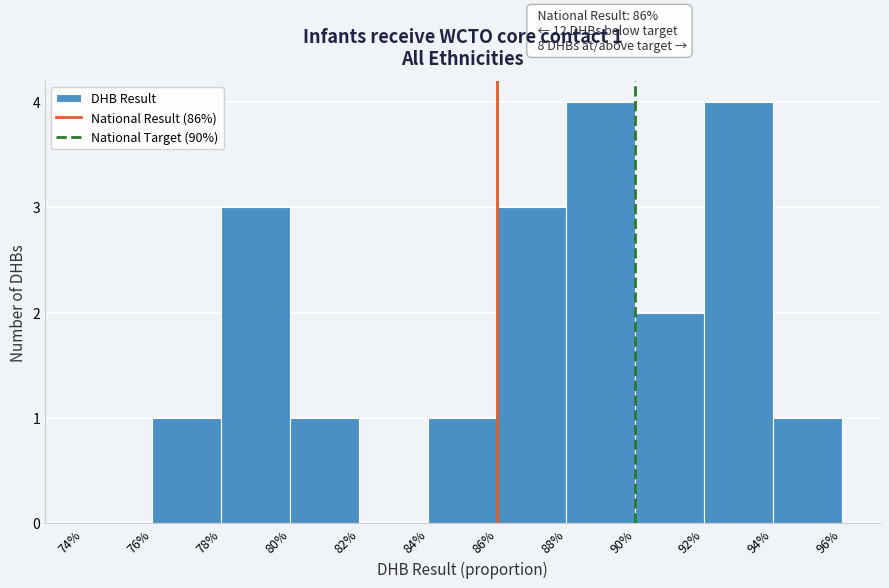

Reading left to right, what are all the values shown in this chart?

74%=0	76%=1	78%=3	80%=1	82%=0	84%=1	86%=3	88%=4	90%=2	92%=4	94%=1